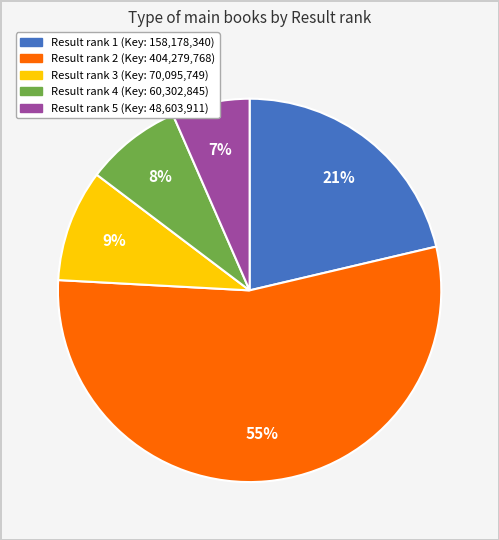

To the nearest percent, what is the average slice percentage?

20%